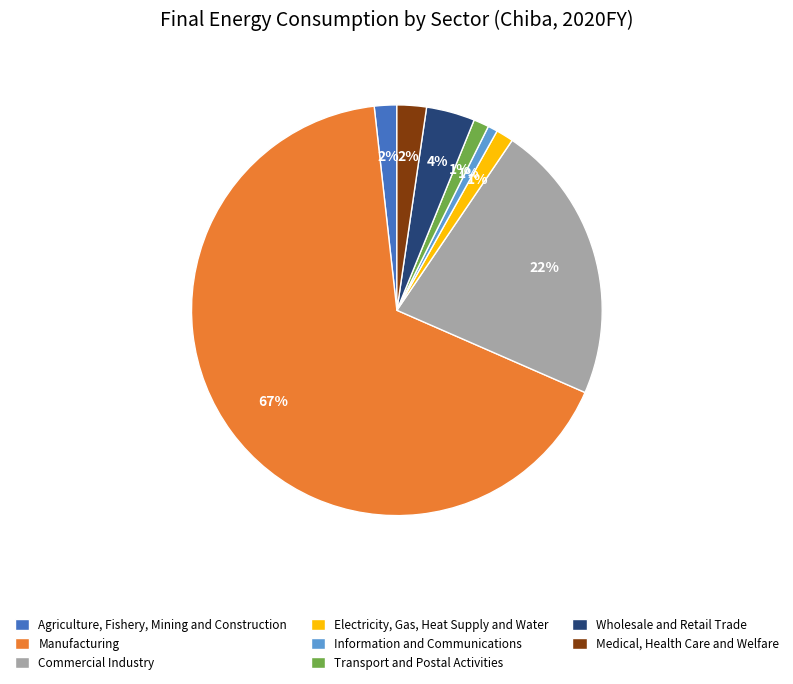

Between Wholesale and Retail Trade and Transport and Postal Activities, which is larger?

Wholesale and Retail Trade